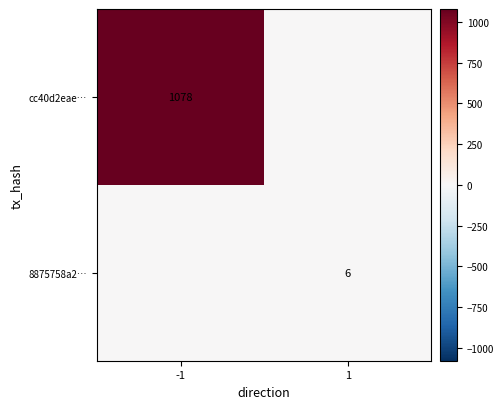

What is the maximum value shown in the chart?

1078